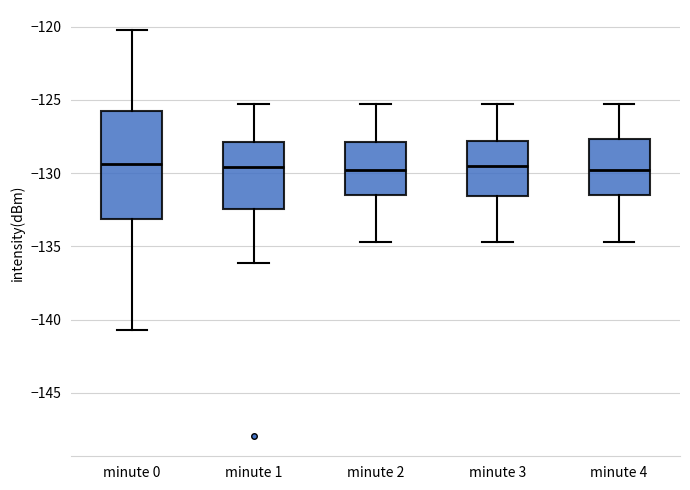

Which box is the tallest, from its lower edge to its upper edge?

minute 0